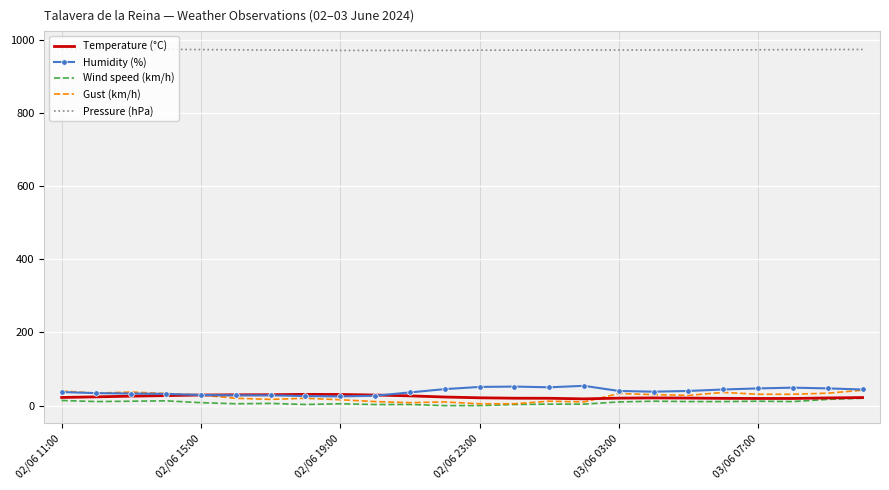

True or false: Pressure (hPa) and Temperature (°C) intersect in this chart.

False